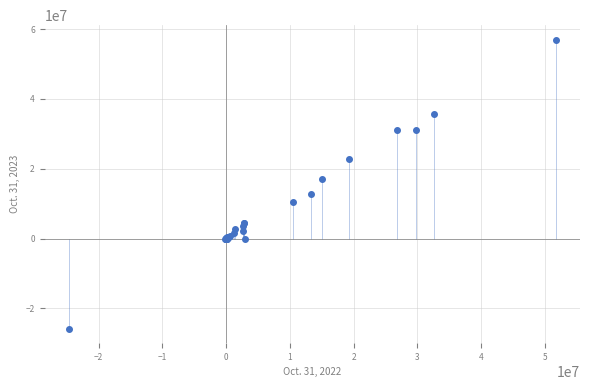

What Y value in the scatter plot is closest to 15588095?

17100280